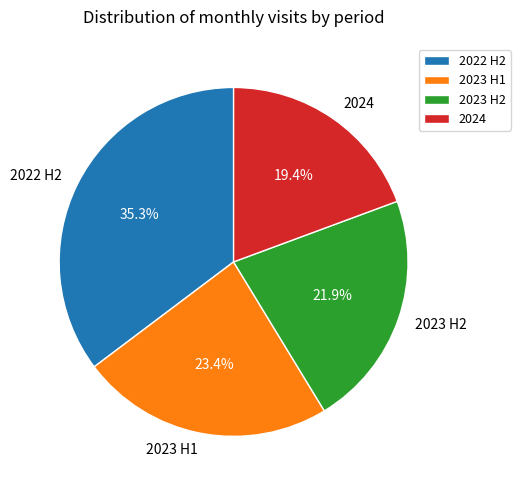

Rank the categories by value from highest to lowest.

2022 H2, 2023 H1, 2023 H2, 2024